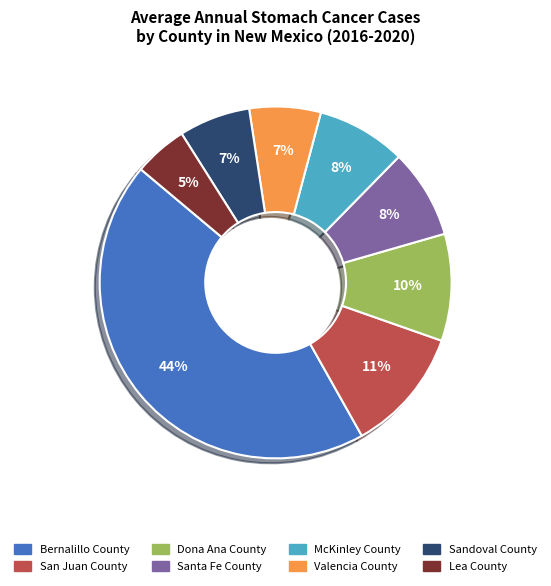

To the nearest percent, what is the difference between the Dona Ana County and Lea County slice percentages?

5%